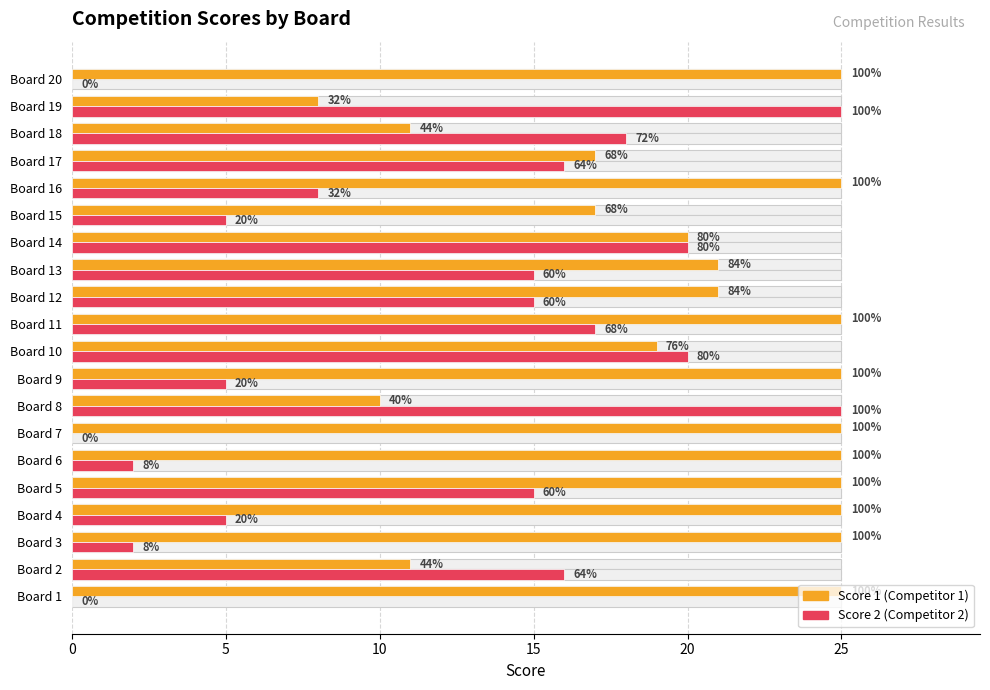

What is the value of the Score 1 bar at the 19th from the left?

8